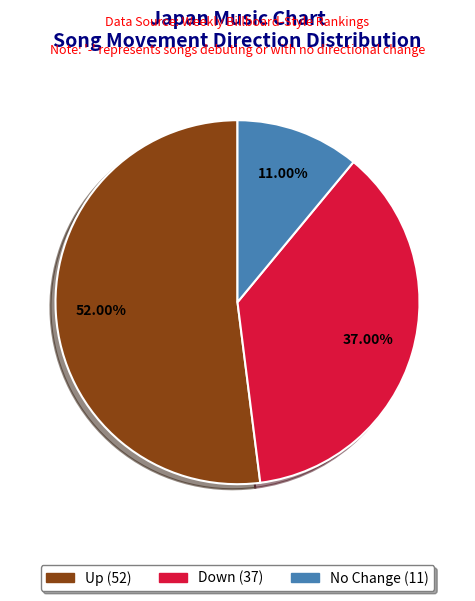

Is there a majority slice in this chart?

Yes